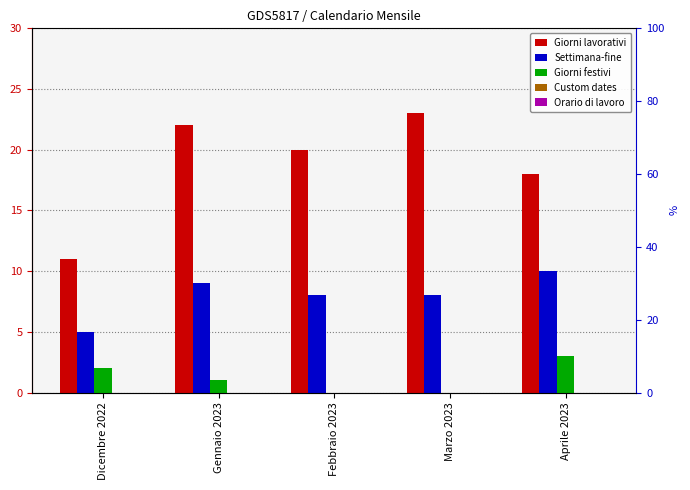

What is the average value of the Giorni festivi series?

1